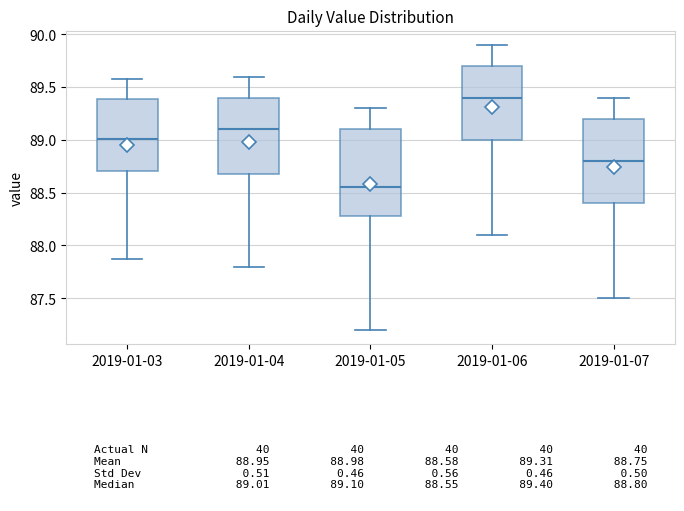

Which box's median line is the lowest?

2019-01-05